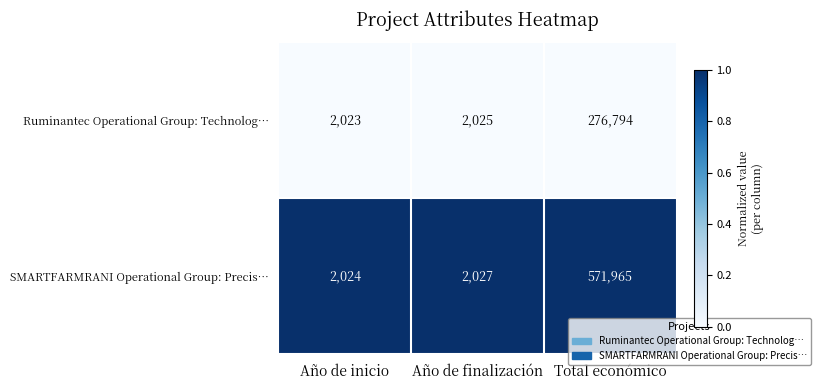

The SMARTFARMRANI Operational Group: Precis… series shows 2027 at Año de finalización. True or false?

True